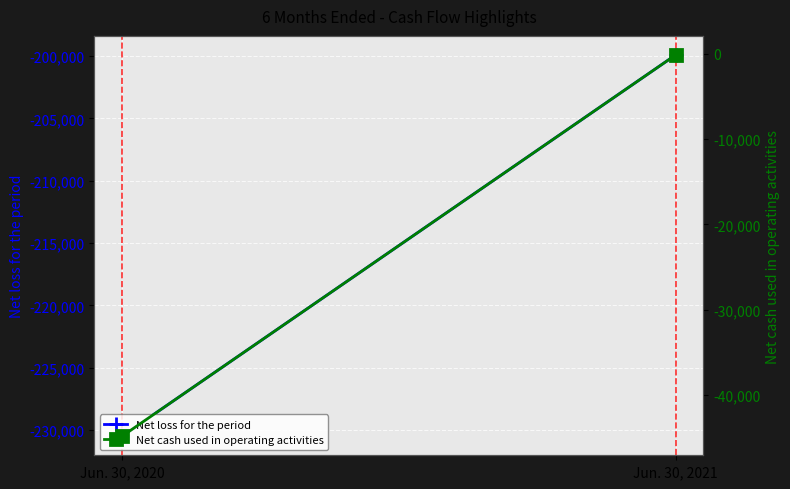

Reading left to right, extract all data points from this chart.

Net loss for the period: -230484	-199907
Net cash used in operating activities: -44848	-114